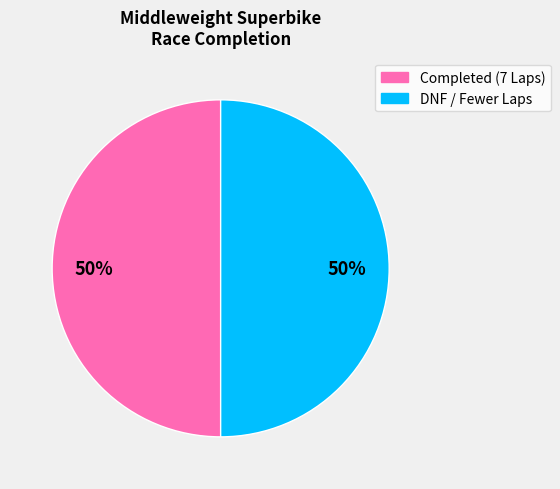

To the nearest percent, what is the average slice percentage?

50%